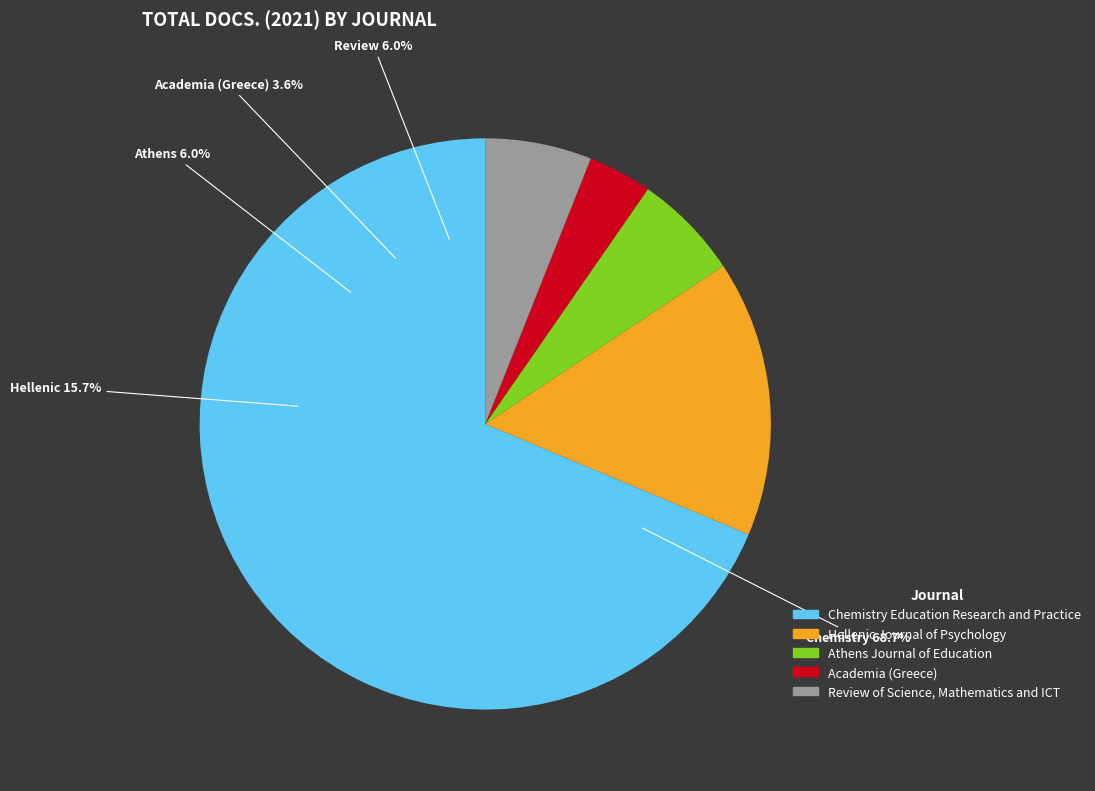

What is the smallest slice in the pie chart?

Academia (Greece)